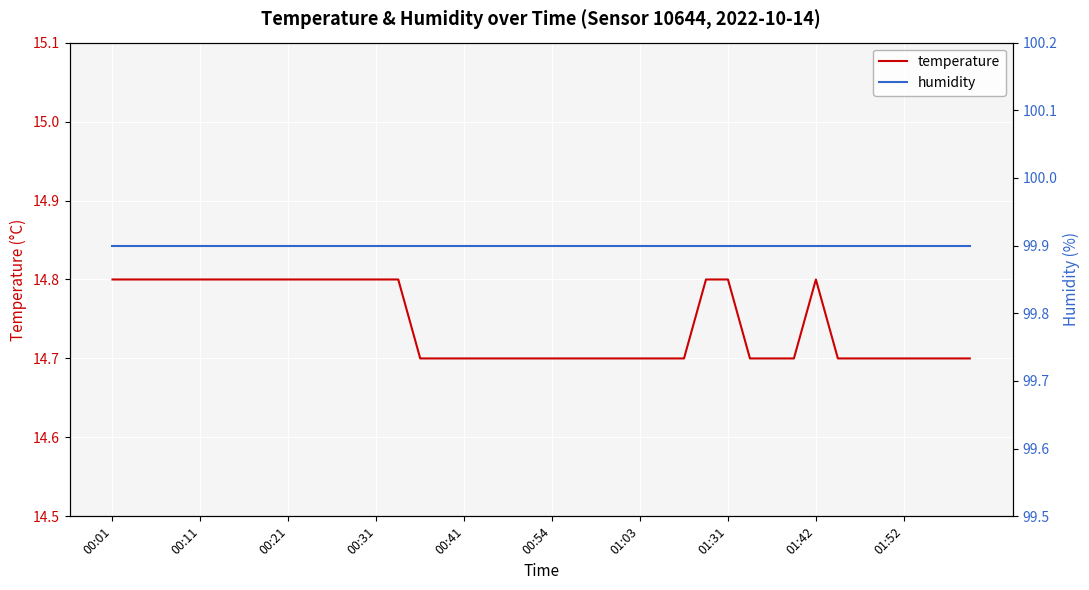

Reading left to right, what are all the values shown in this chart?

temperature: 14.8	14.8	14.8	14.8	14.8	14.8	14.8	14.8	14.8	14.8	14.8	14.8	14.8	14.8	14.7	14.7	14.7	14.7	14.7	14.7	14.7	14.7	14.7	14.7	14.7	14.7	14.7	14.8	14.8	14.7	14.7	14.7	14.8	14.7	14.7	14.7	14.7	14.7	14.7	14.7
humidity: 99.9	99.9	99.9	99.9	99.9	99.9	99.9	99.9	99.9	99.9	99.9	99.9	99.9	99.9	99.9	99.9	99.9	99.9	99.9	99.9	99.9	99.9	99.9	99.9	99.9	99.9	99.9	99.9	99.9	99.9	99.9	99.9	99.9	99.9	99.9	99.9	99.9	99.9	99.9	99.9